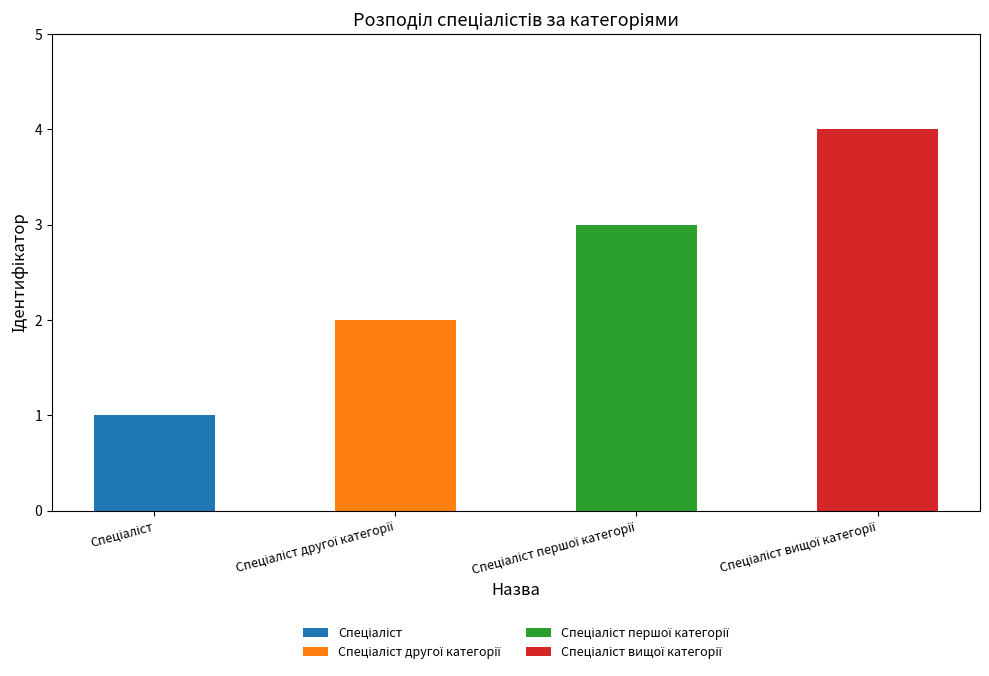

The value of Спеціаліст вищої категорії at Спеціаліст другої категорії is 0. True or false?

True